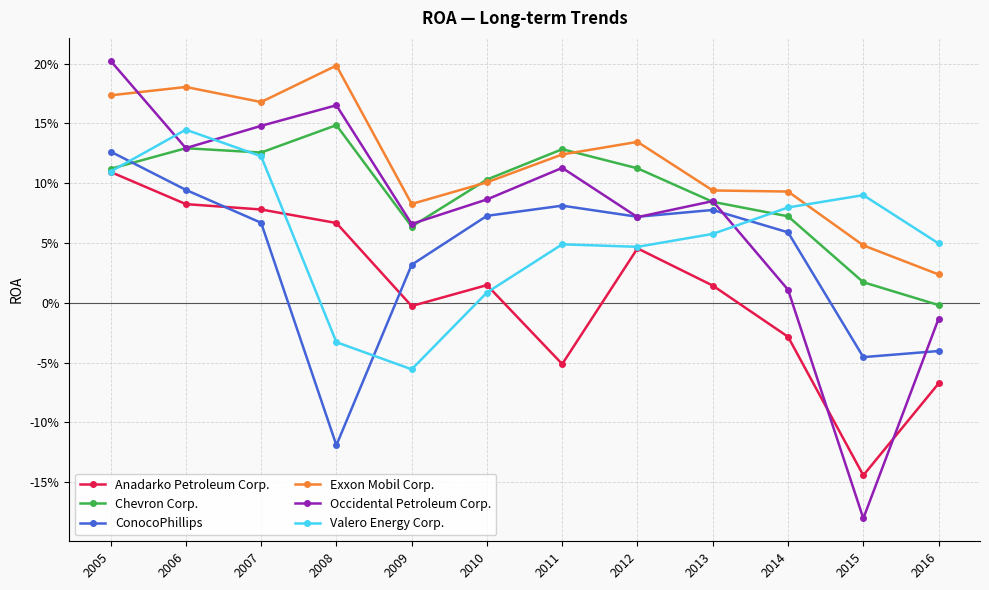

Does the chart have visible grid lines?

Yes